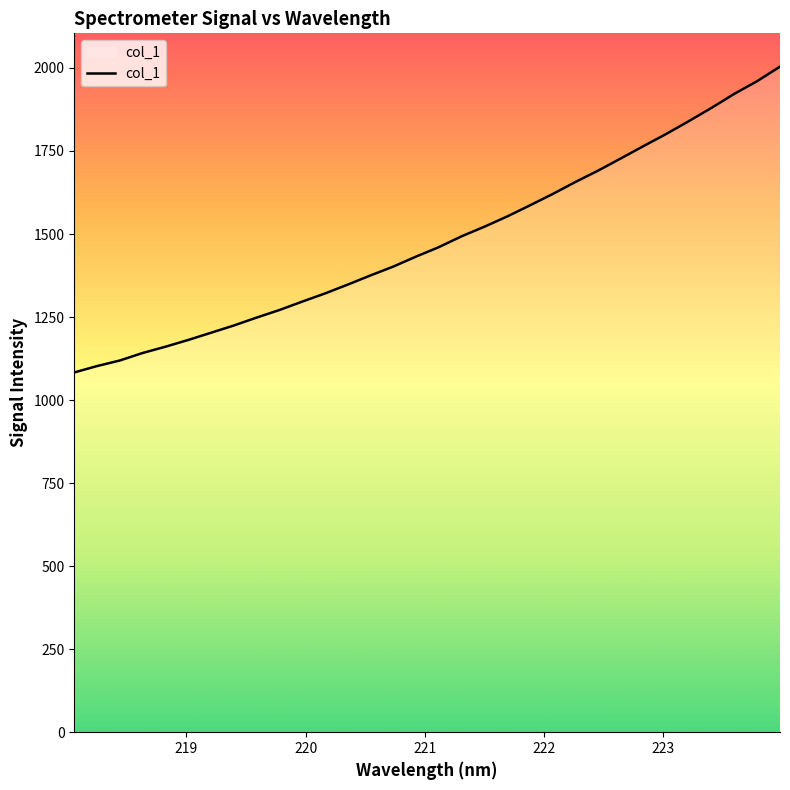

What is the maximum value shown in the chart?

2004.1